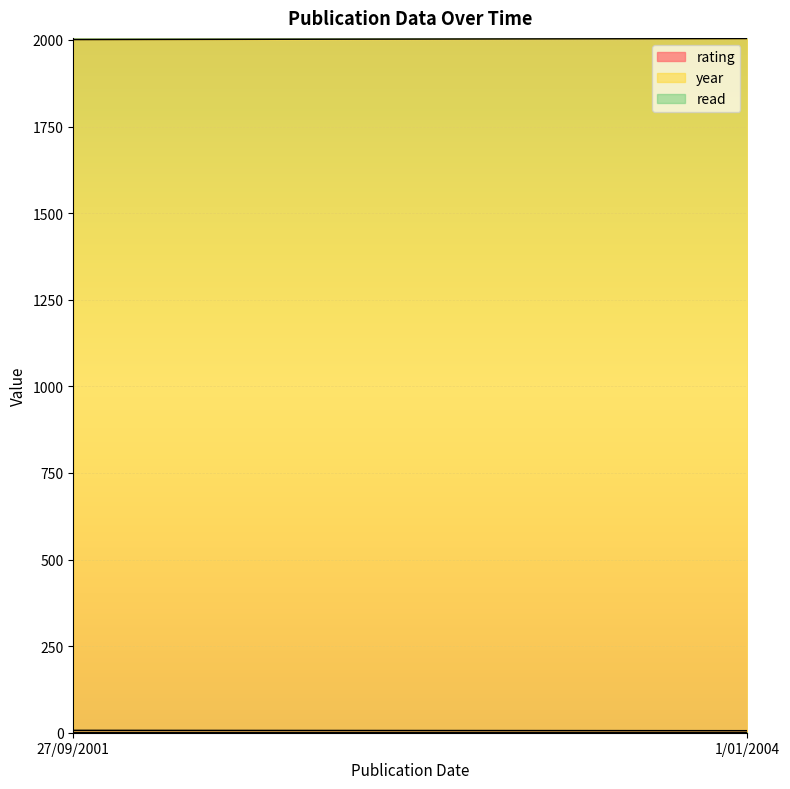

What is the minimum value shown in the chart?

1